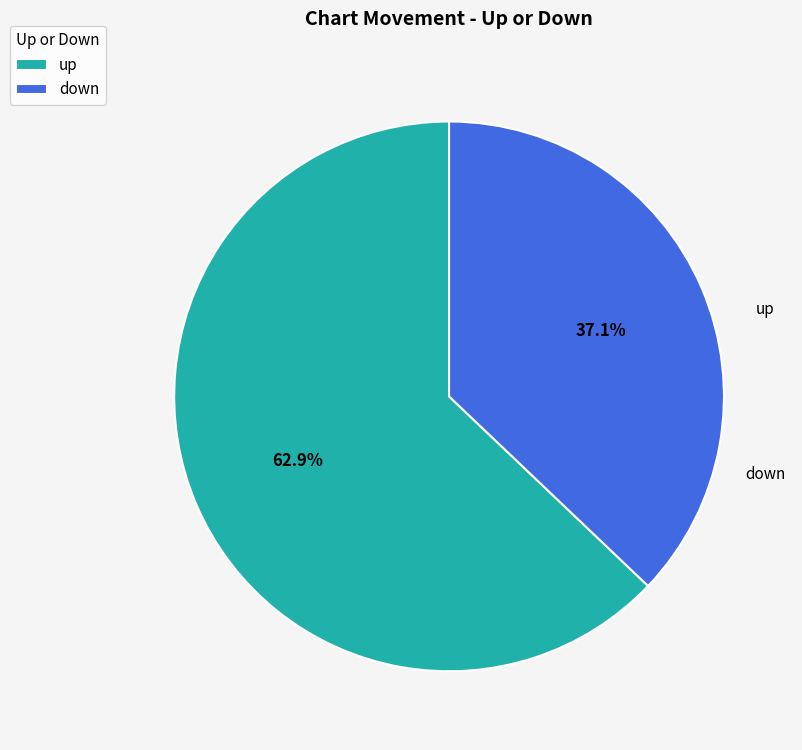

Which slice is the largest?

up